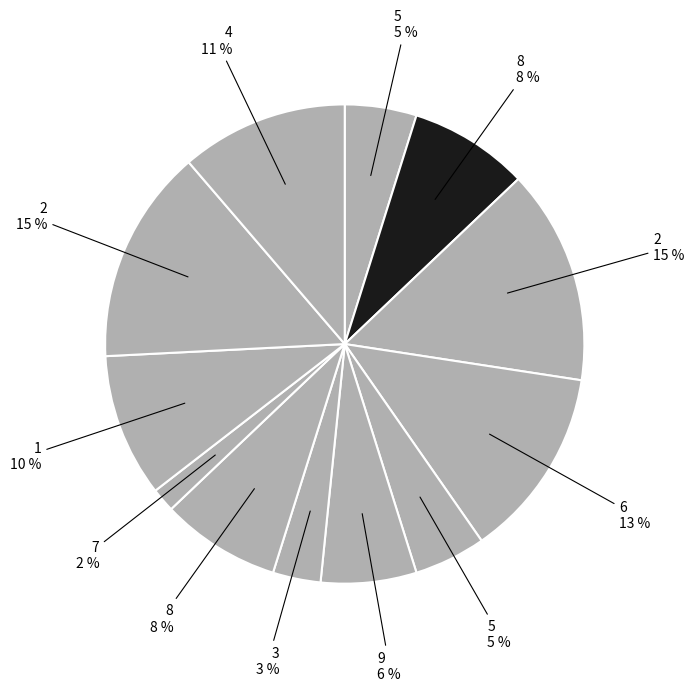

How many slices are in this pie chart?

12